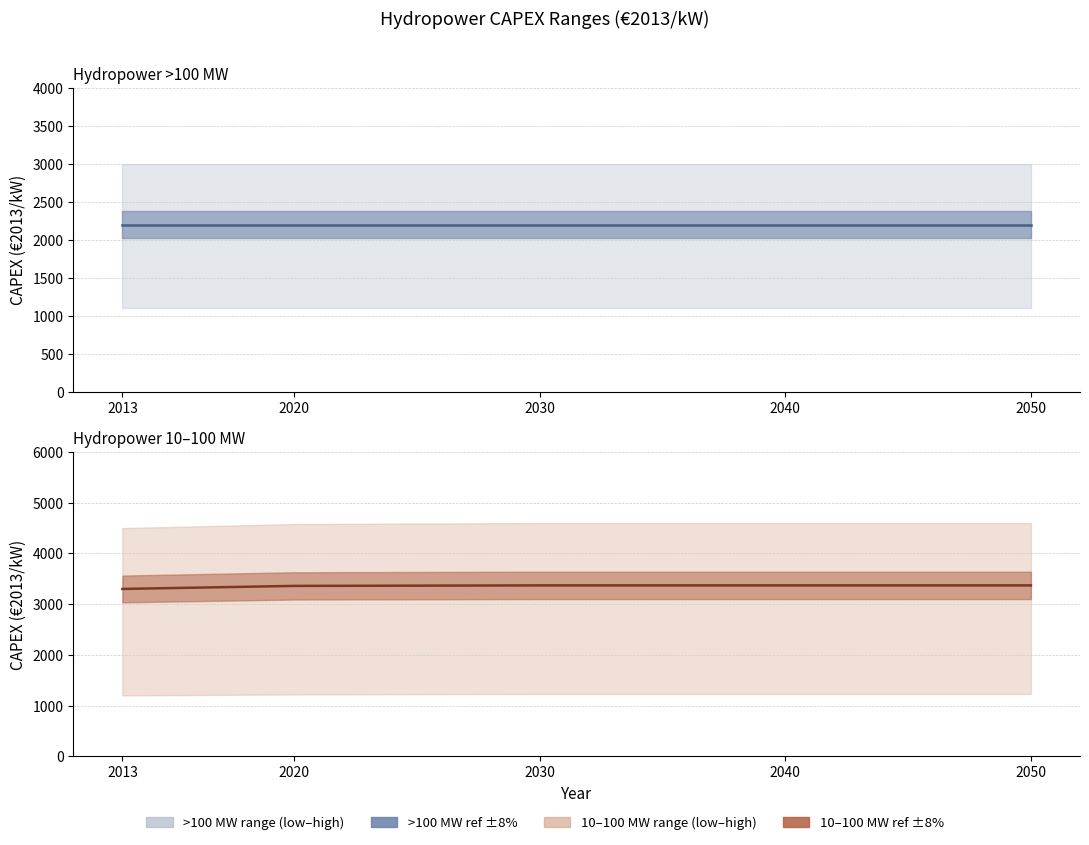

What is the average value of the CAPEX ref >100MW series?

2200